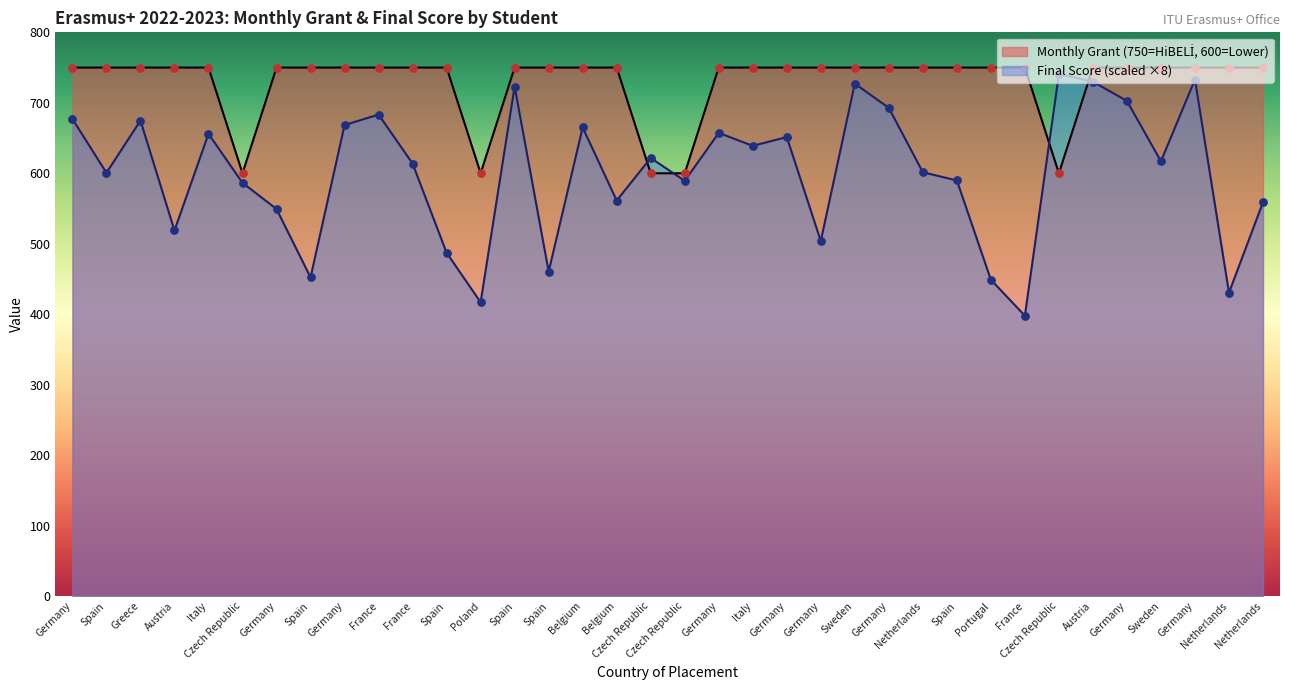

Which series has the largest Y range (max minus min)?

Final Score